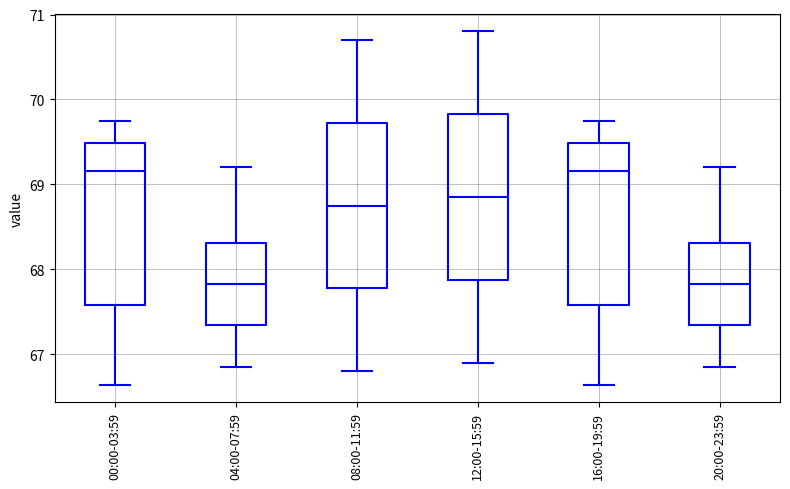

Where does the median line of the box for 20:00-23:59 sit on the y-axis? The values are not printed on the chart, so give them approximately, as read against the axis.

67.8